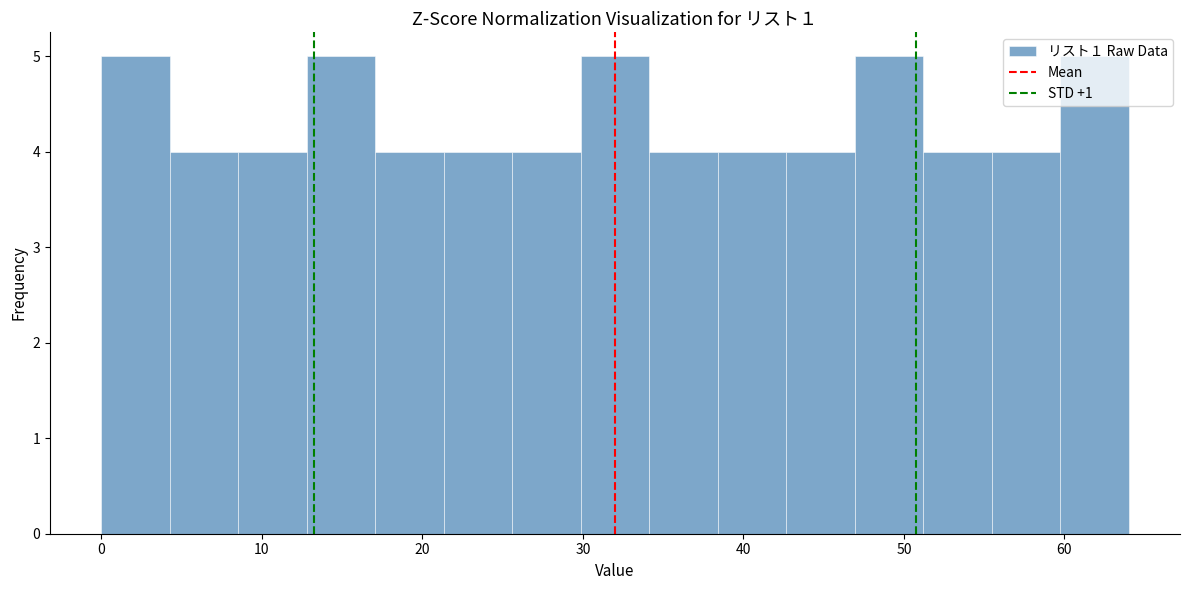

How tall is the bar that spans 17 to 21 on the x-axis? Neither the bar edges nor the heights are printed on the chart, so give them approximately, as read against the axes.

4